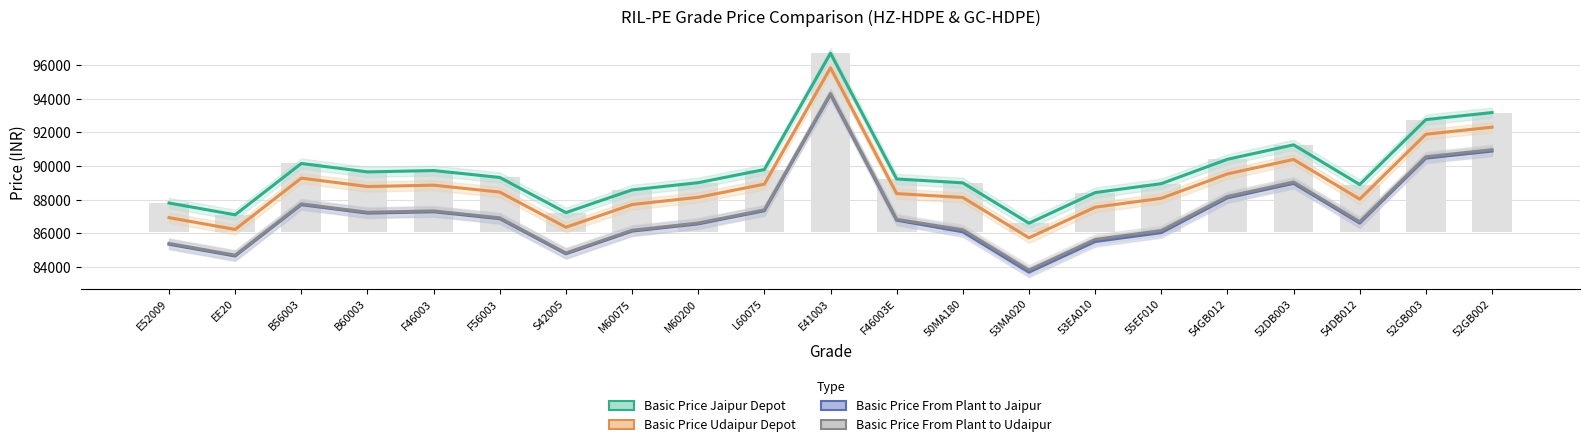

At which label does Basic Price Jaipur Depot reach its minimum?

53MA020